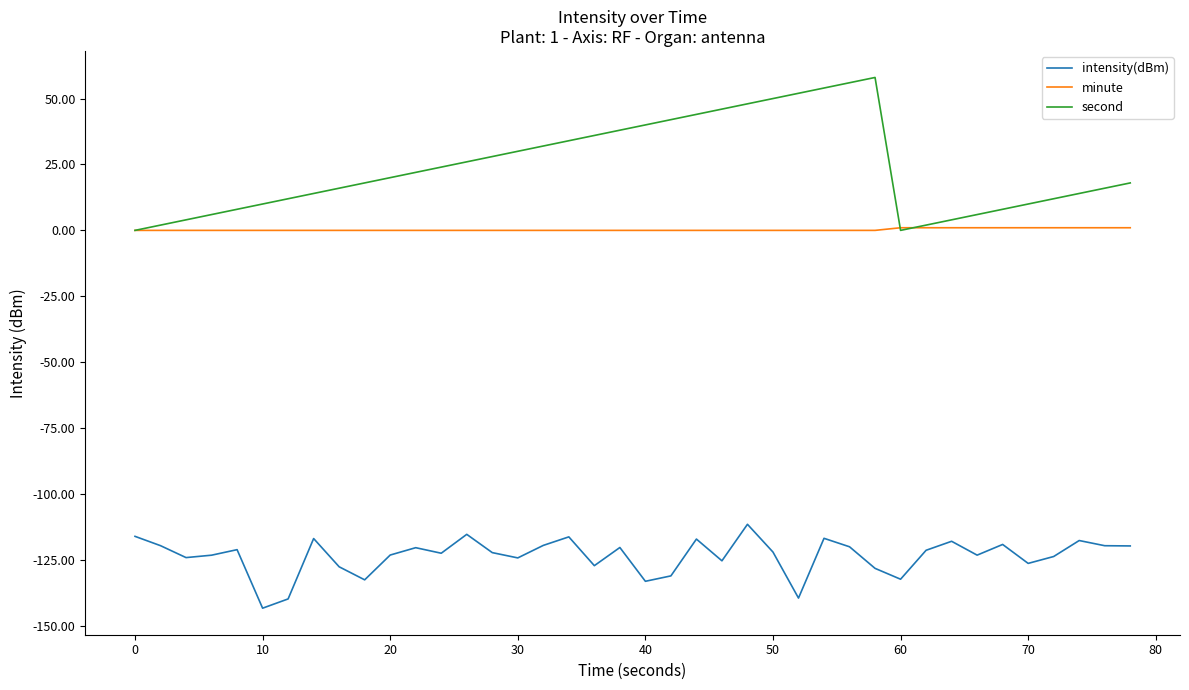

What is the smallest value displayed?

-143.3